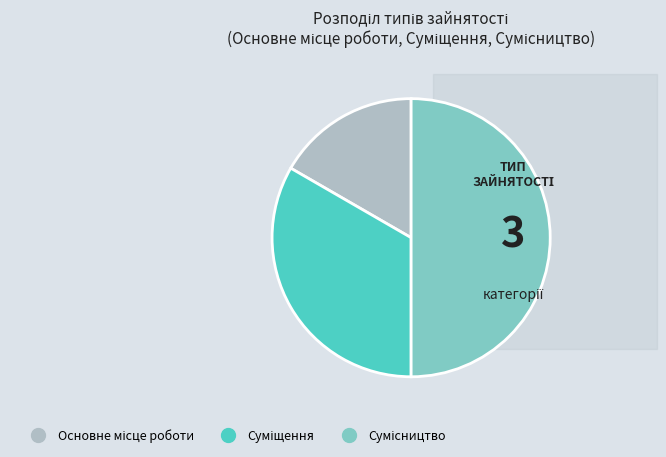

How many segments does this pie chart have?

3